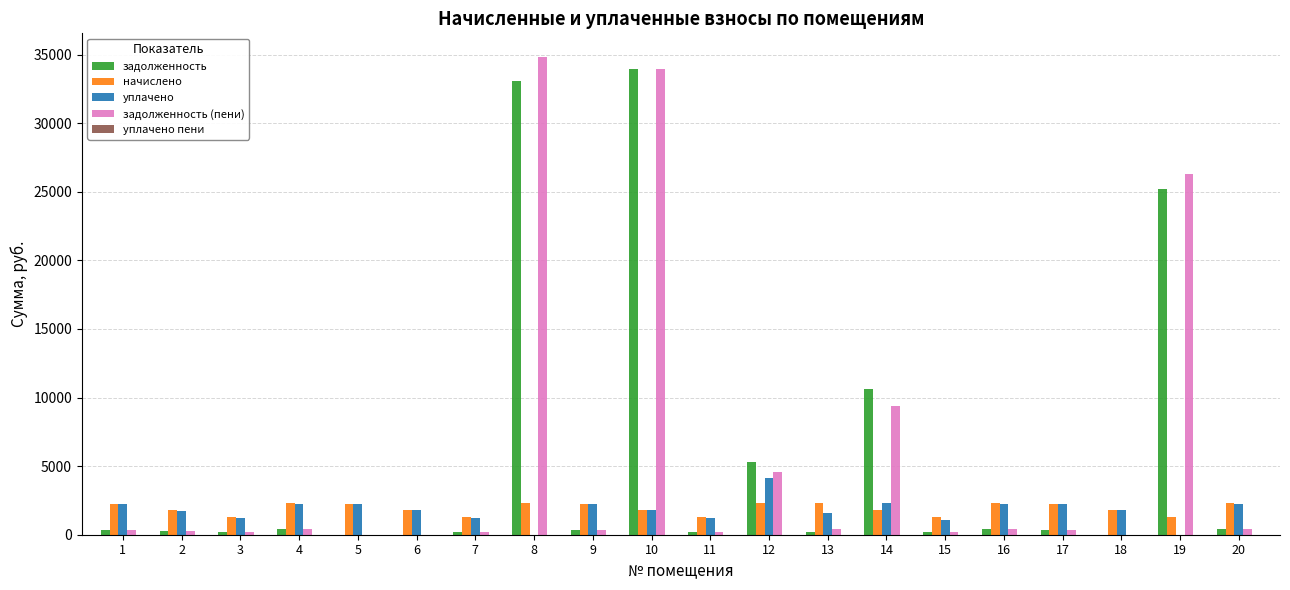

What is the maximum value for задолженность?

33987.7